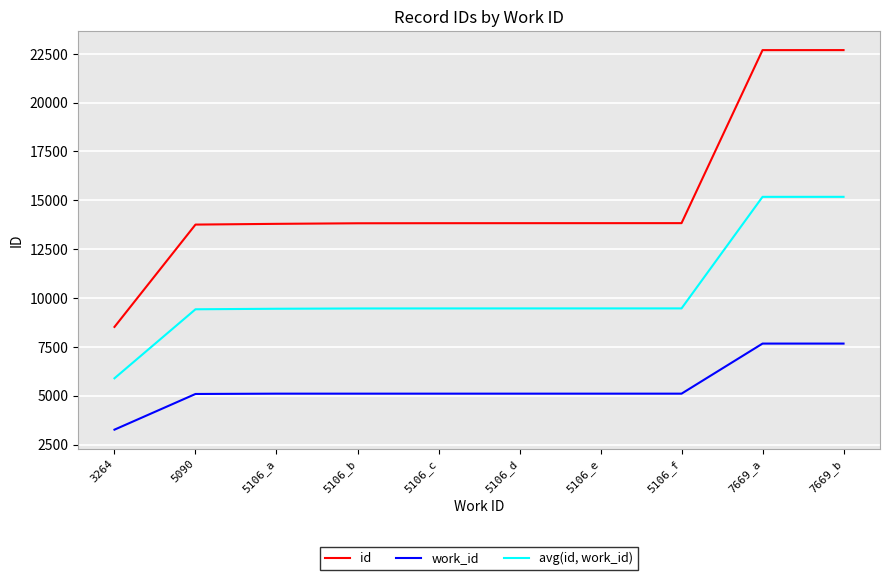

Is this an area chart (filled region under the line)?

No